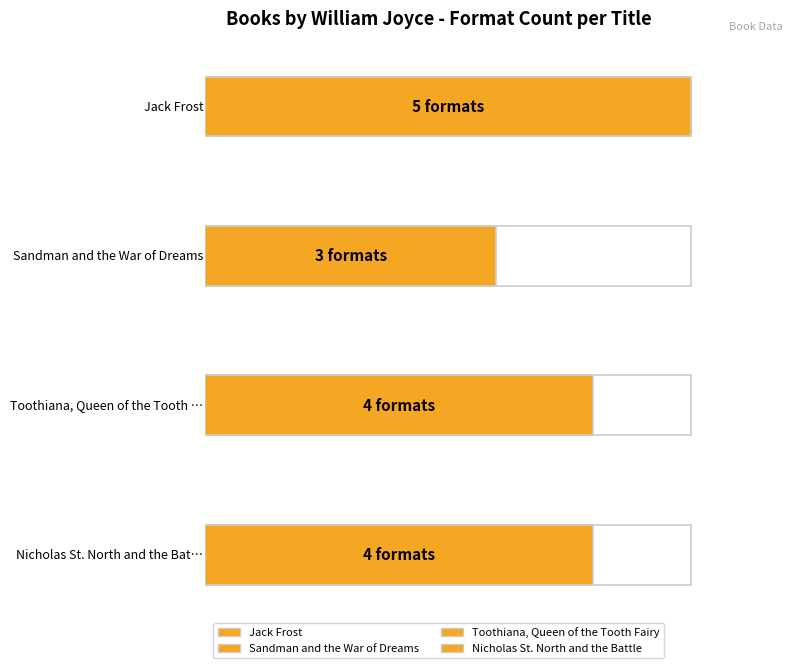

What is the sum of all values?

16